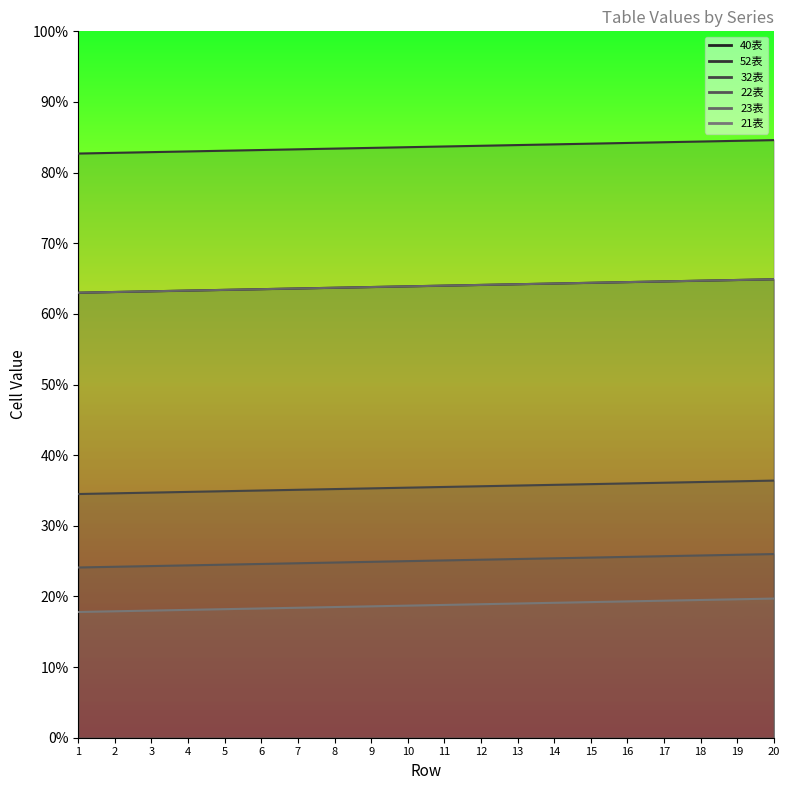

Which series has the widest spread of values?

40表